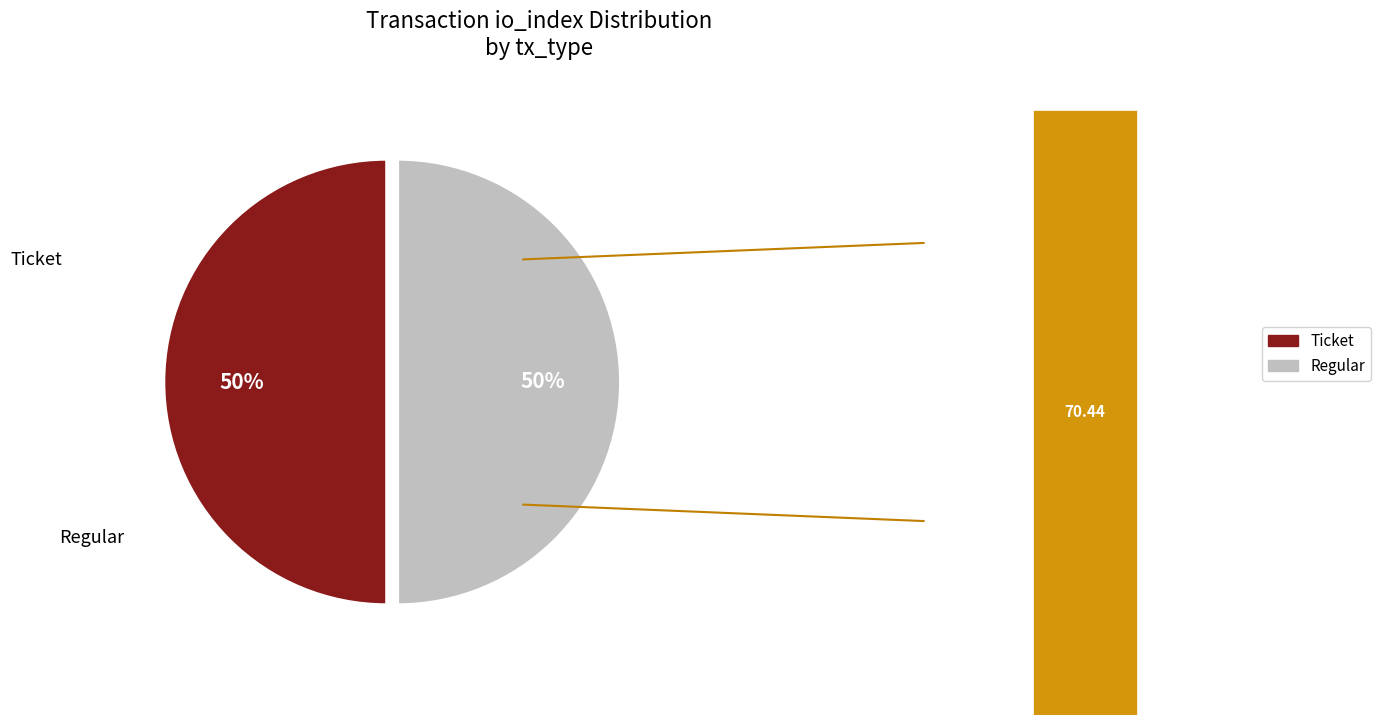

Which slice is the largest?

Regular (io_index=33)